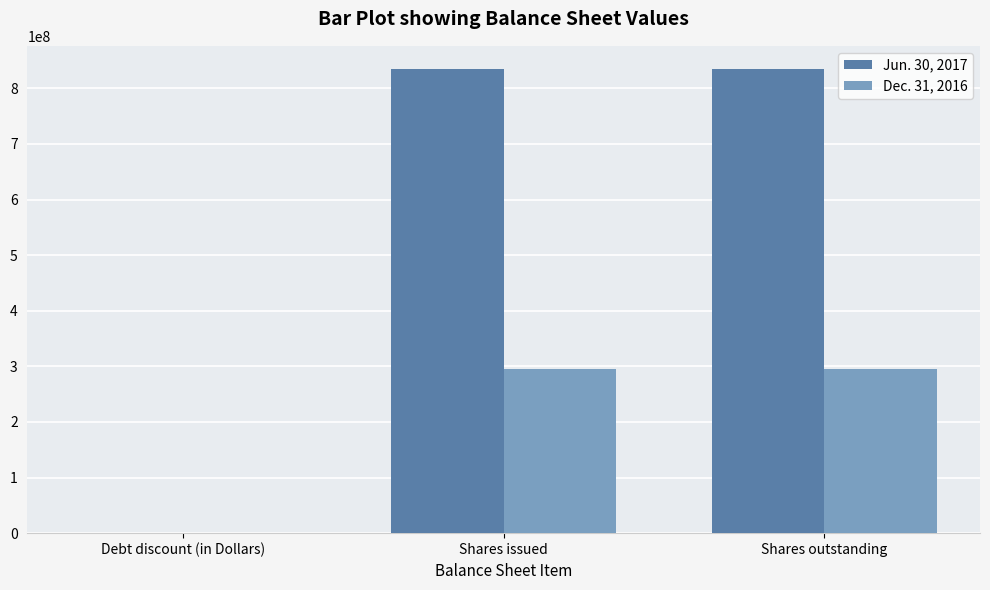

Reading left to right, transcribe all the data shown in this chart.

Jun. 30, 2017: Debt discount (in Dollars)=6947	Shares issued=834646062	Shares outstanding=834646062
Dec. 31, 2016: Debt discount (in Dollars)=59300	Shares issued=295065317	Shares outstanding=295065317